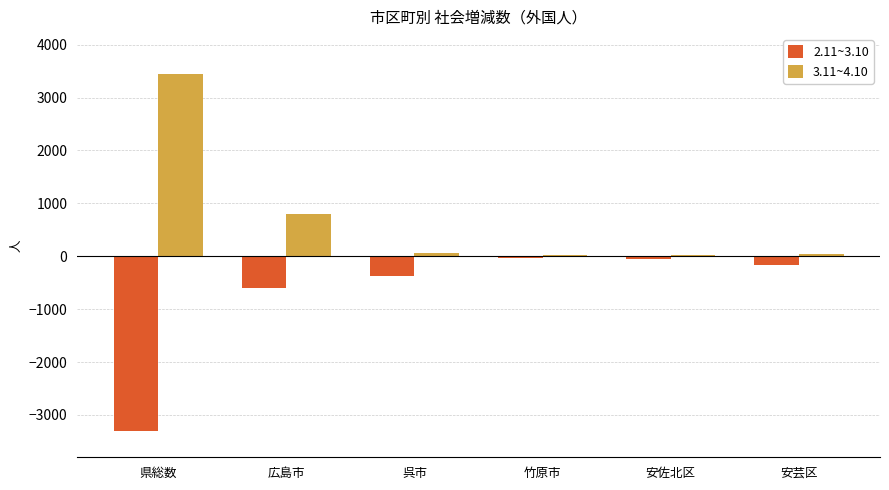

The 2.11~3.10 series shows -603 at 広島市. True or false?

True